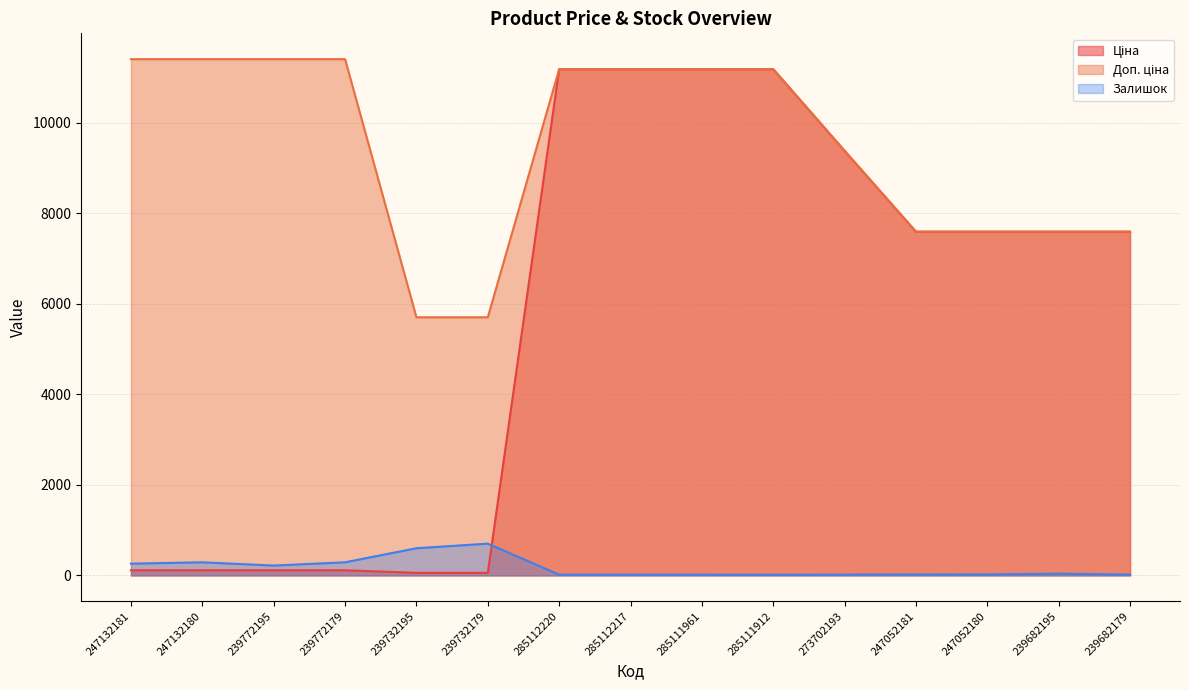

At which label does Доп. ціна reach its minimum?

239732195